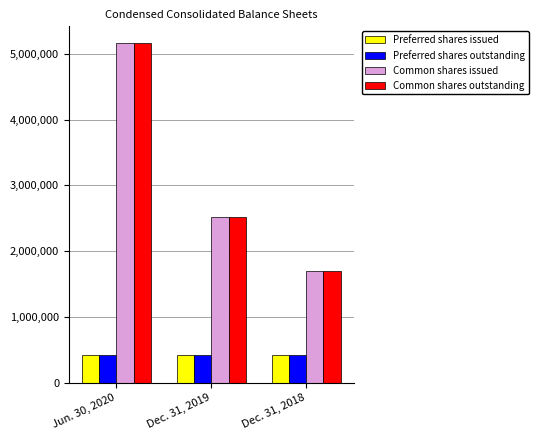

The value of Common shares issued at Dec. 31, 2019 is 2522095. True or false?

True